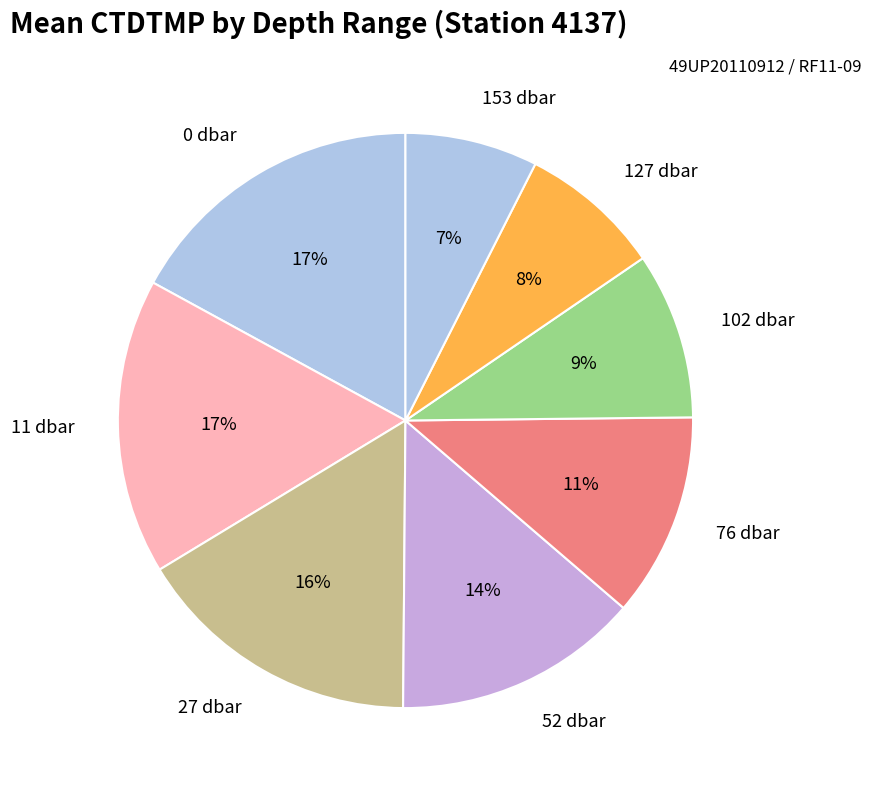

Is there any slice that represents more than half of the pie?

No